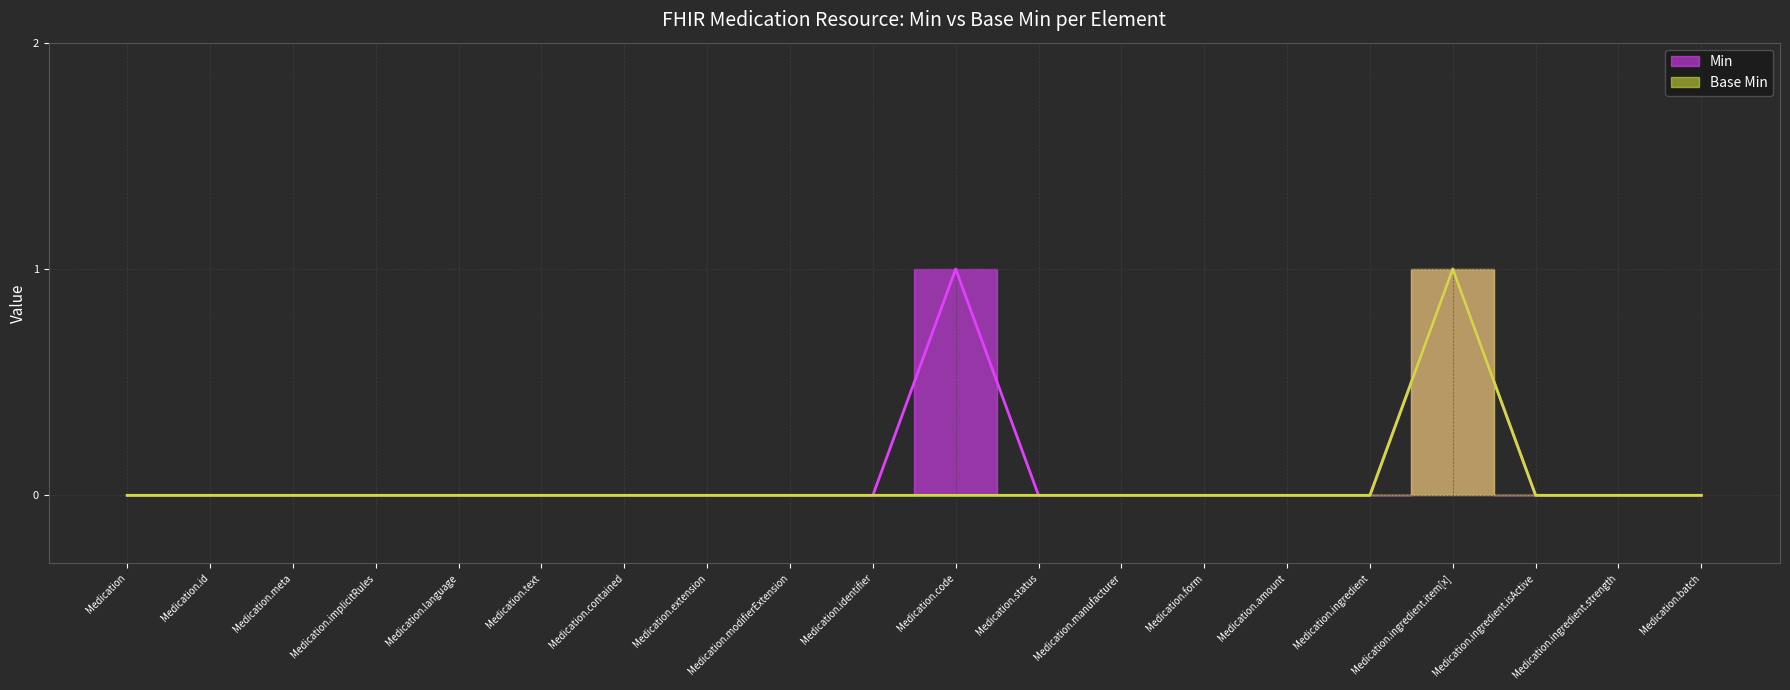

What is the sum of all Base Min values?

1